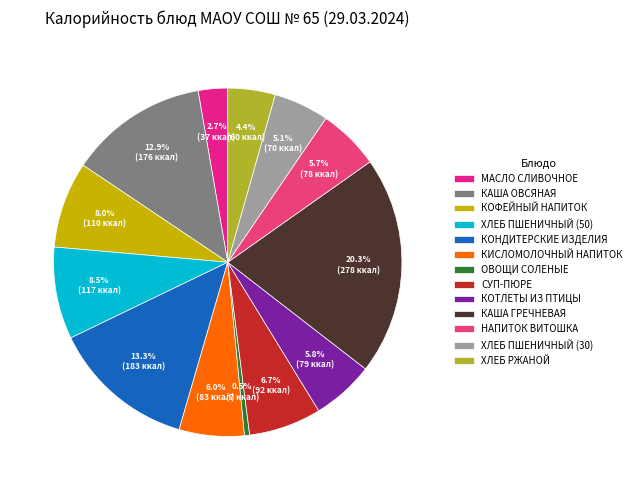

Count the number of slices in the pie.

13